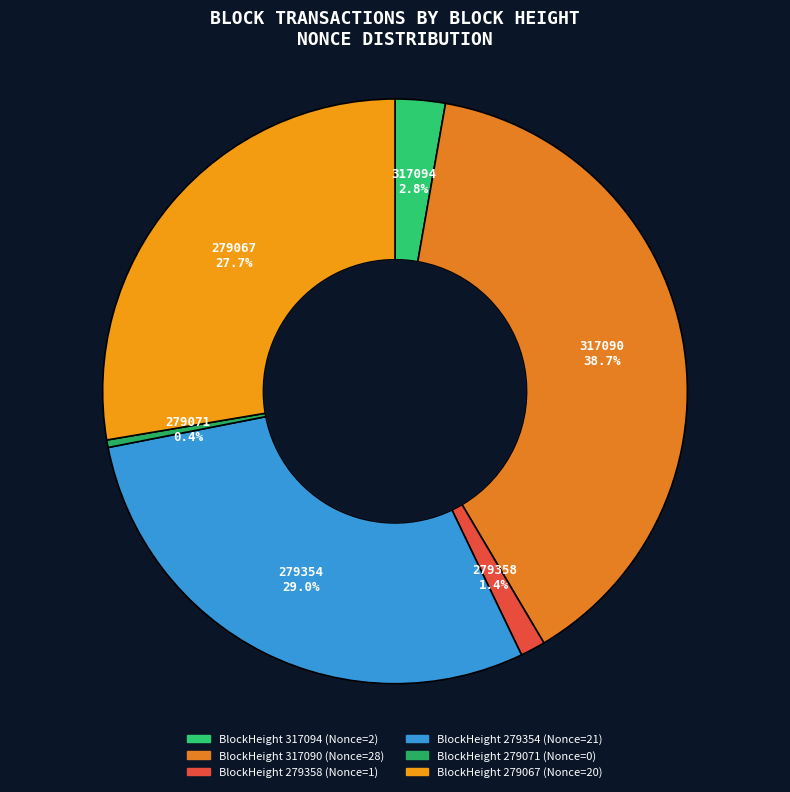

To the nearest percent, what portion does 317094 represent?

3%